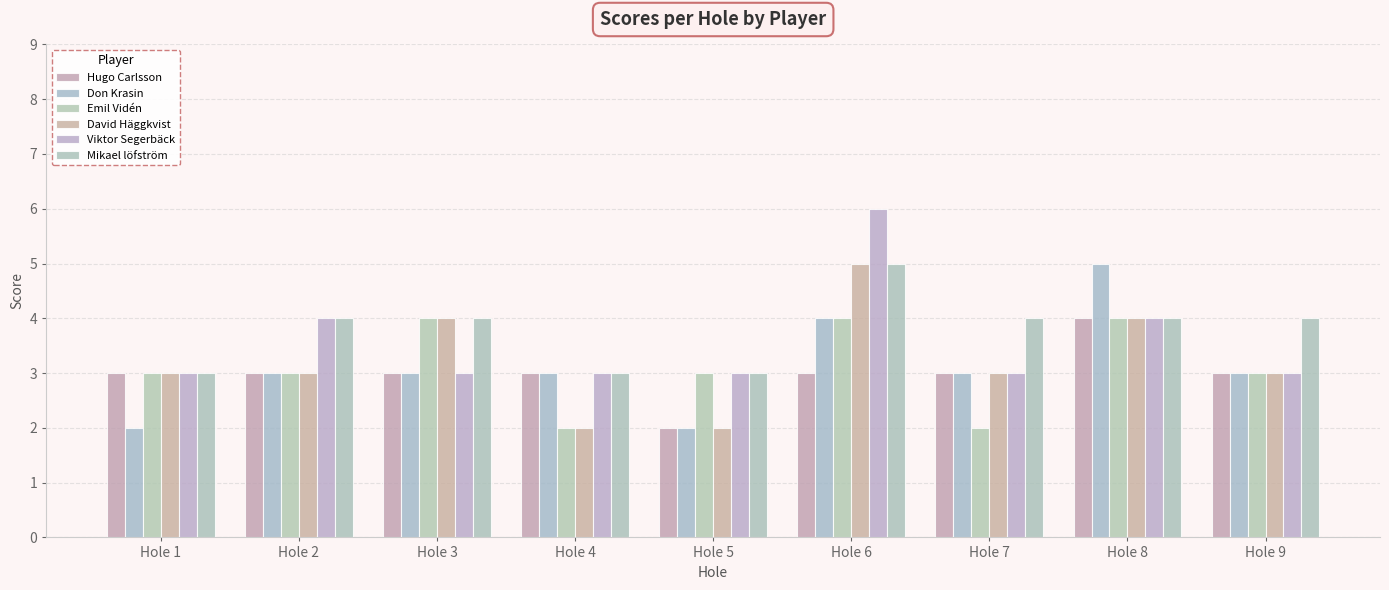

Is the value of Mikael löfström at Hole 8 greater than the value of Hugo Carlsson at Hole 3?

Yes